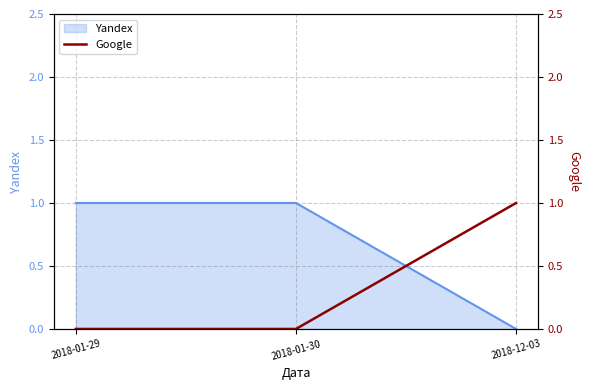

True or false: Yandex has a value of 2 at 2018-01-29.

False